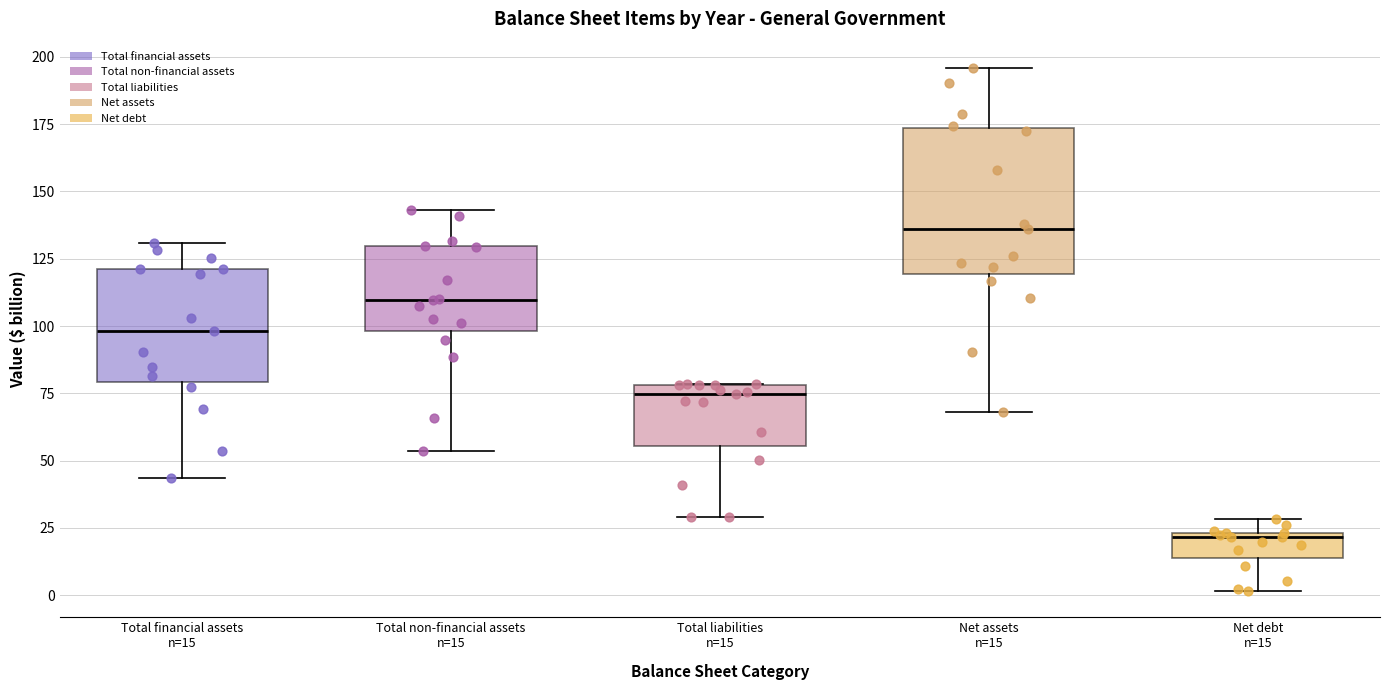

Where does the upper whisker of the box for Total financial assets n=15 end on the y-axis? The values are not printed on the chart, so give them approximately, as read against the axis.

130